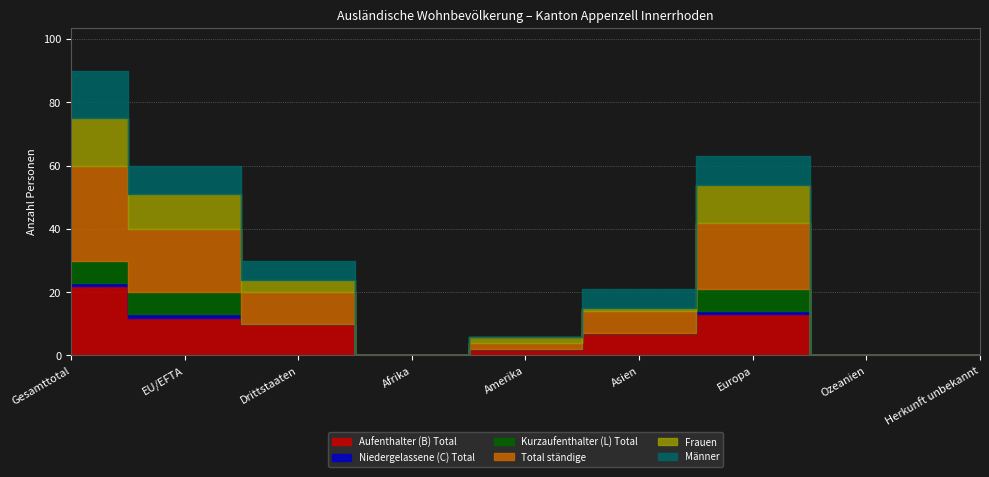

Rank the series at Asien from lowest to highest value.

Niedergelassene (C) Total, Kurzaufenthalter (L) Total, Frauen, Männer, Aufenthalter (B) Total, Total ständige